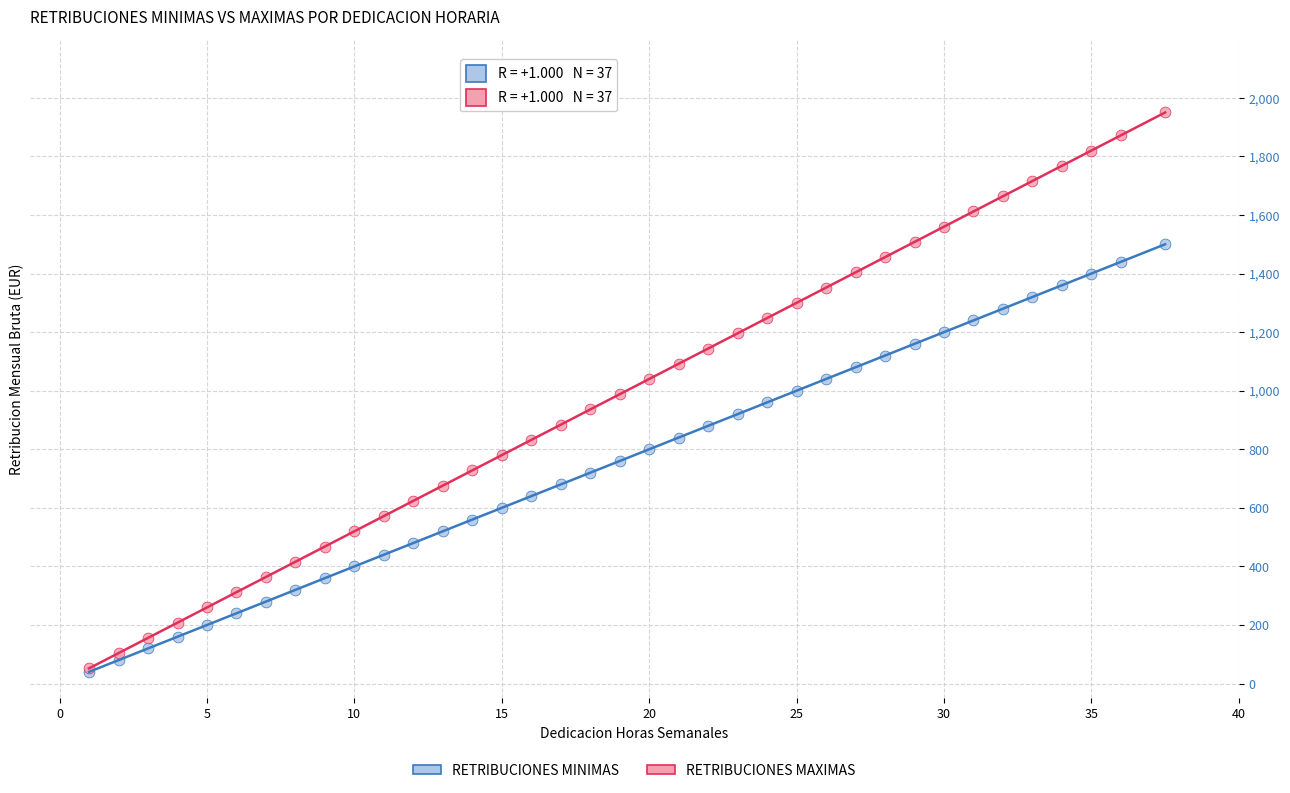

Which series has the largest Y range (max minus min)?

RETRIBUCIONES MAXIMAS